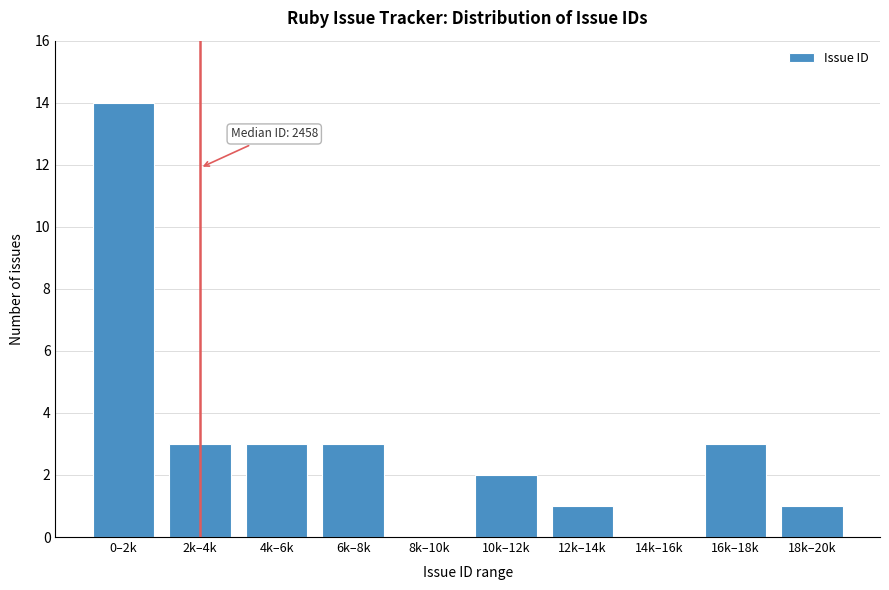

Reading left to right, what are all the values shown in this chart?

0–2k=14	2k–4k=3	4k–6k=3	6k–8k=3	8k–10k=0	10k–12k=2	12k–14k=1	14k–16k=0	16k–18k=3	18k–20k=1